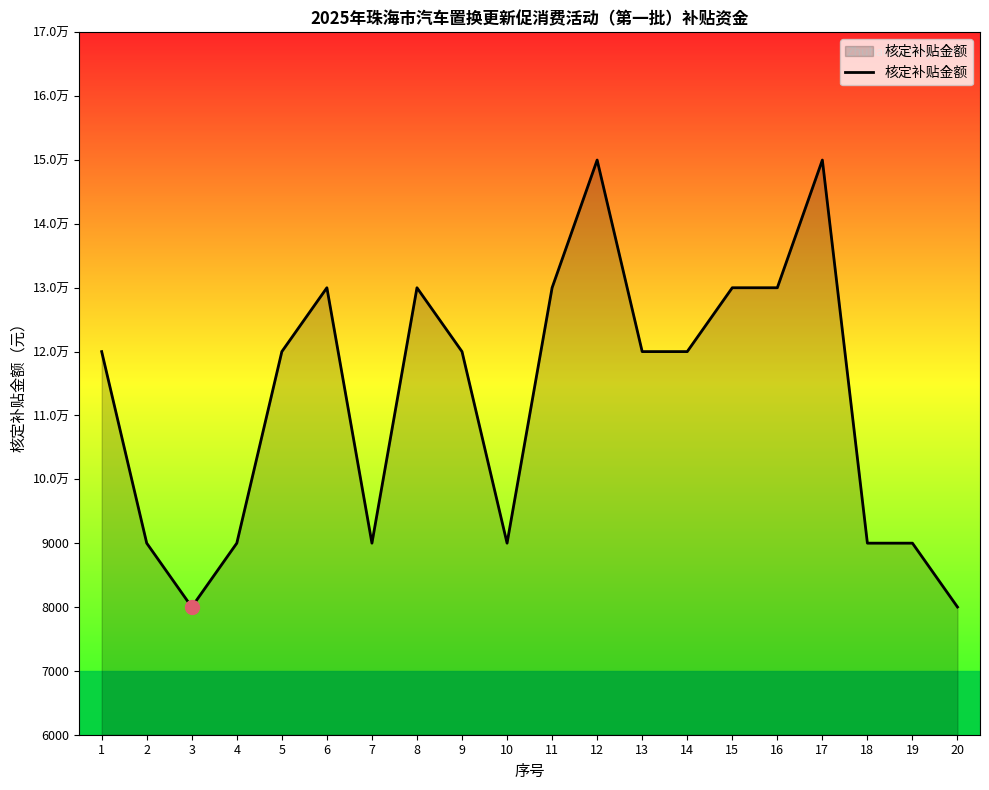

What is the difference between the maximum and second lowest values?

7000